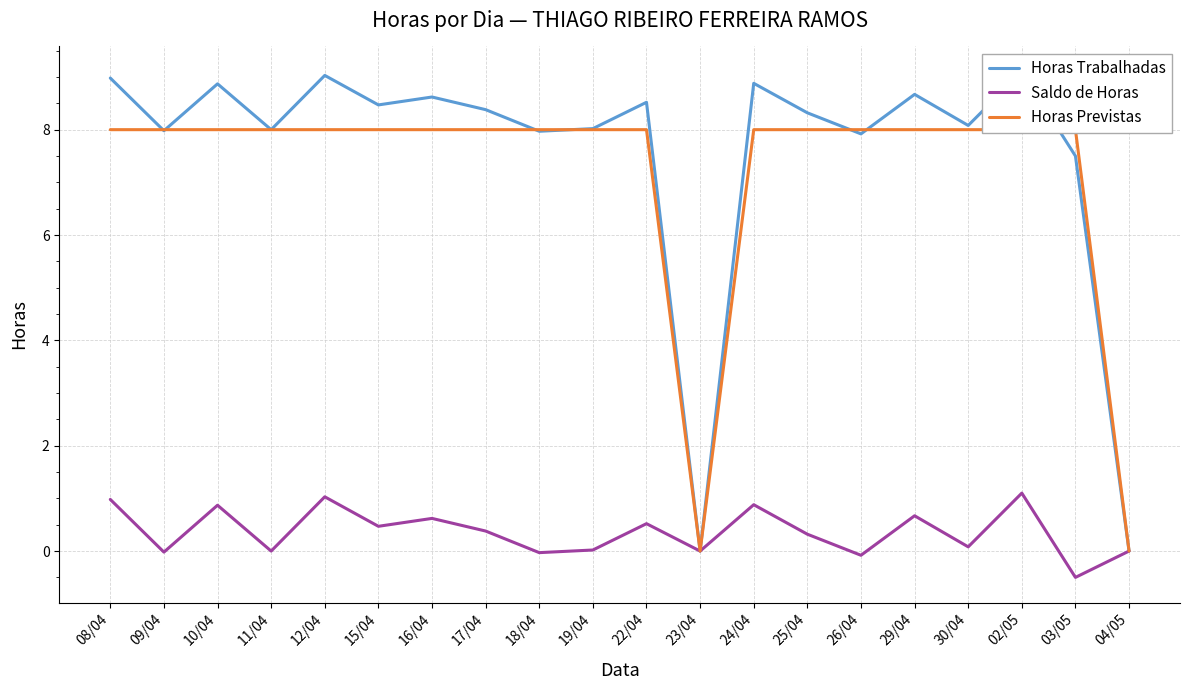

The Saldo de Horas series shows -0.5 at 03/05. True or false?

True